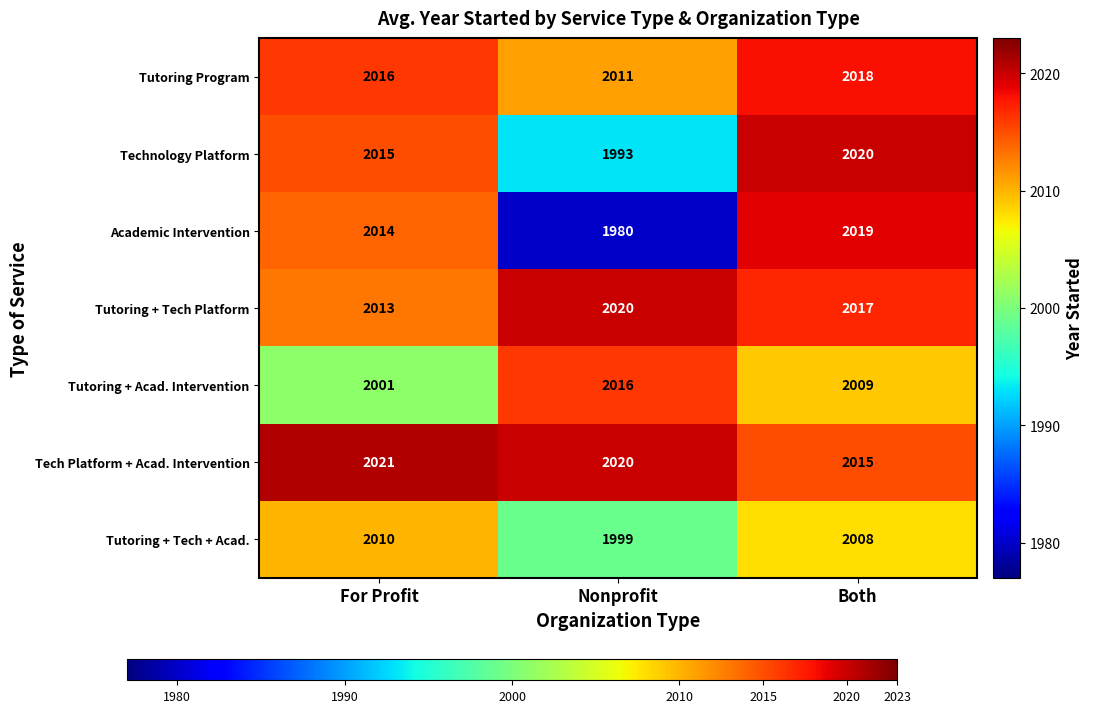

What is the sum of the Tutoring Program values at Both and Nonprofit?

4029